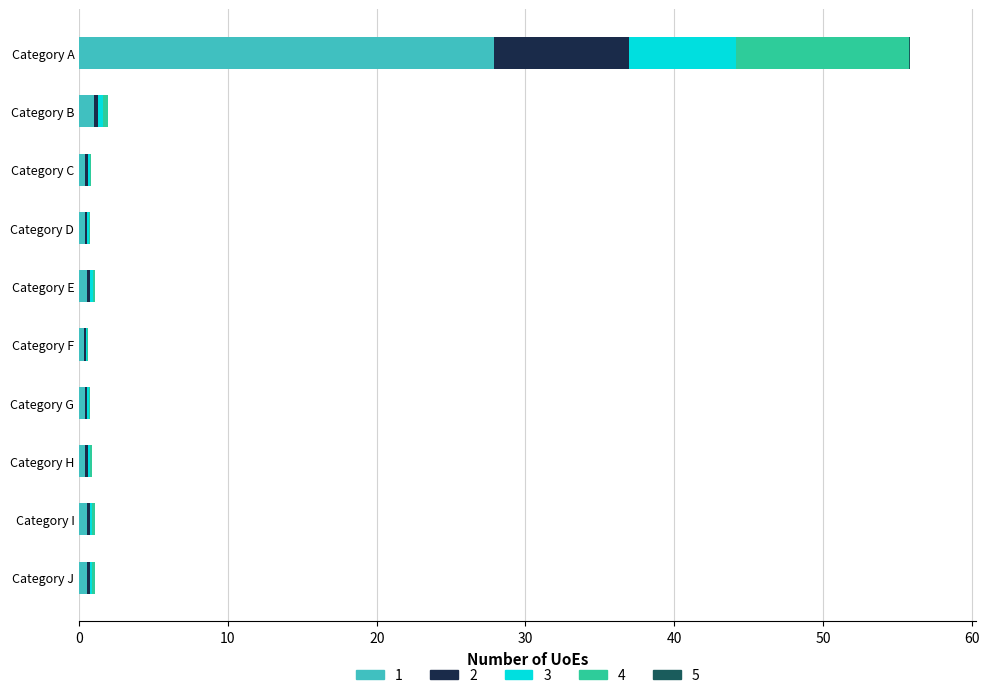

At which label does 1 reach its peak?

Category A